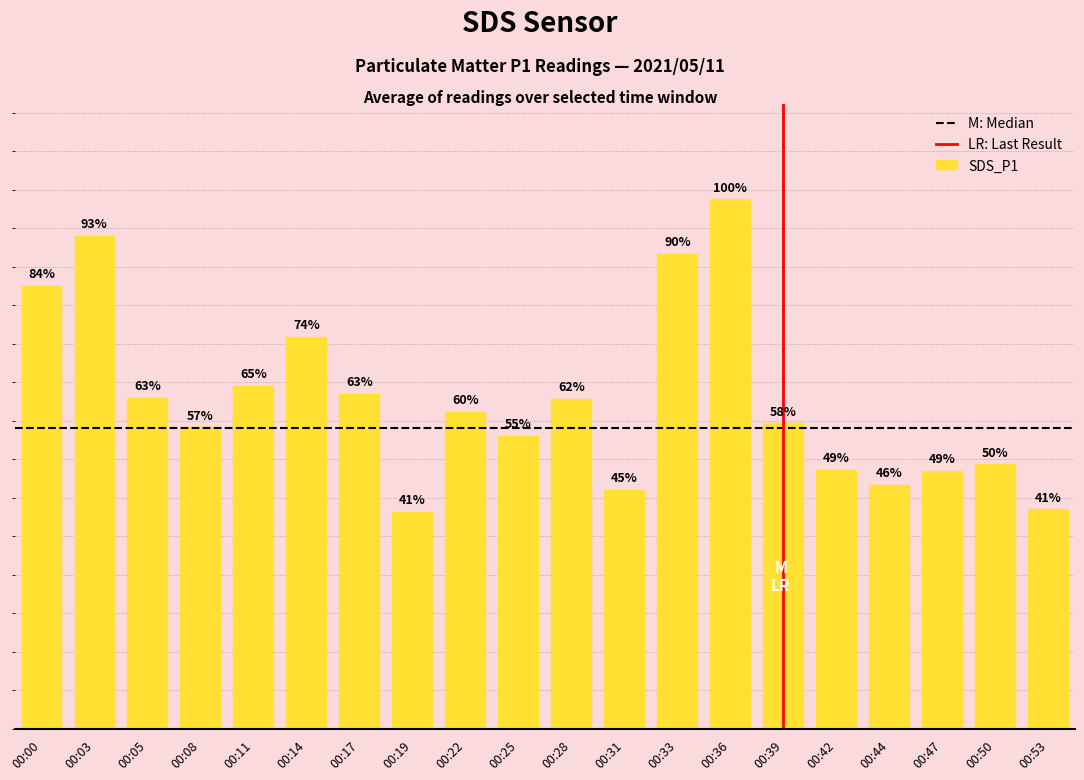

Reading left to right, extract all data points from this chart.

11.5	12.8	8.6	7.8	8.9	10.2	8.7	5.6	8.2	7.6	8.6	6.2	12.3	13.8	7.9	6.7	6.3	6.7	6.9	5.7